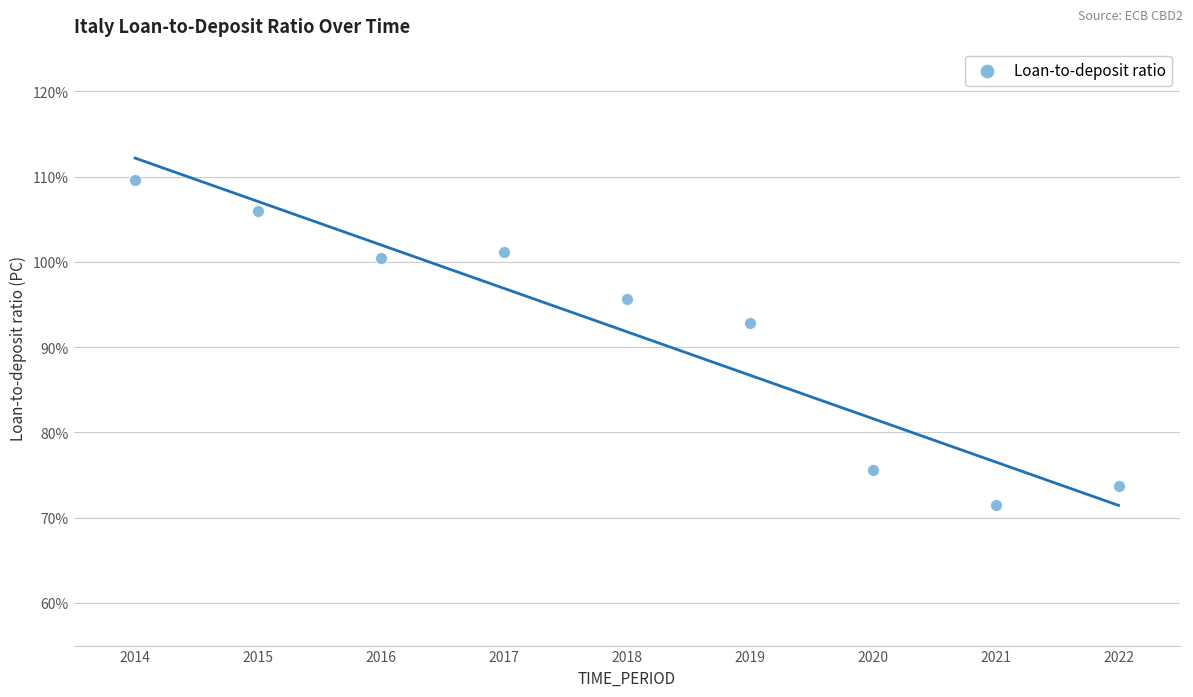

What Y value in the scatter plot is closest to 90?

92.8